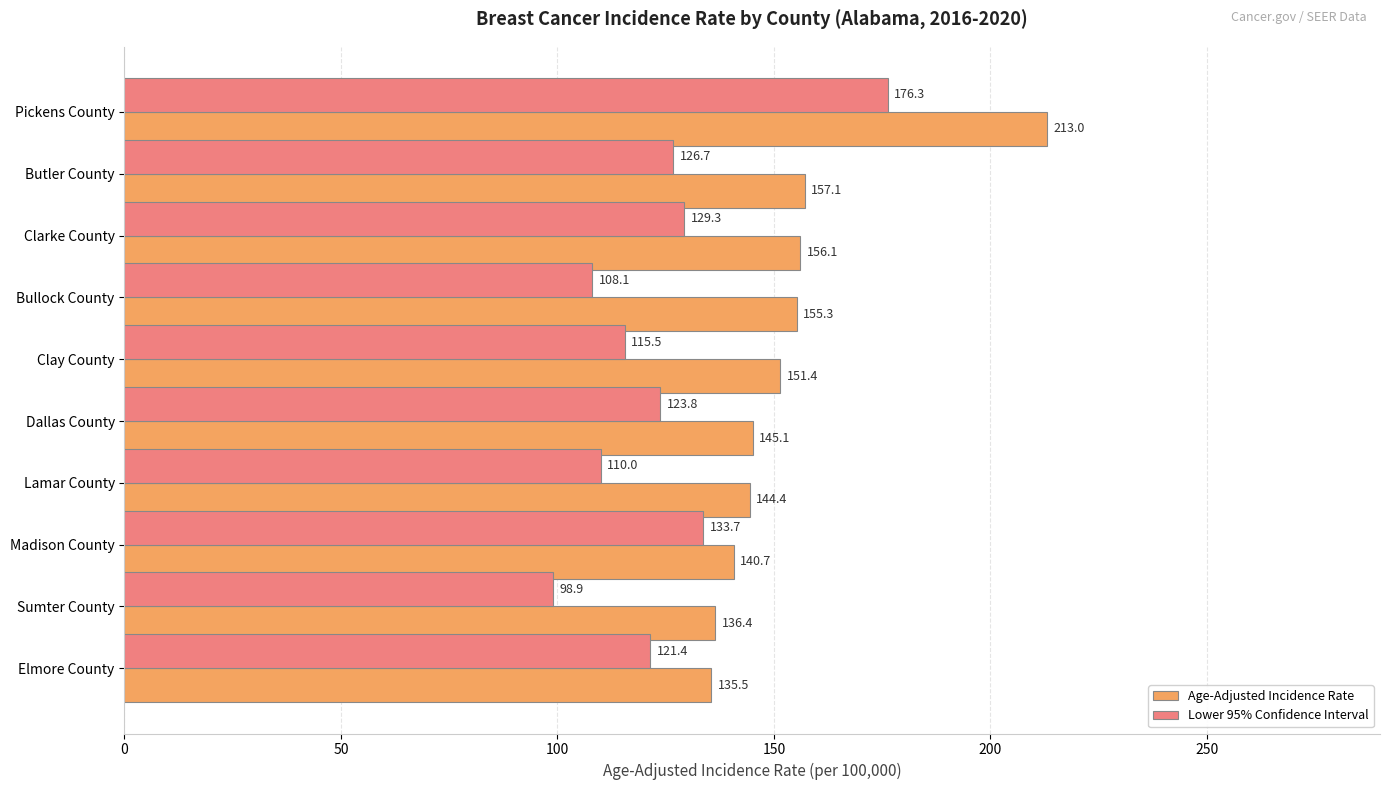

Which category has the lowest value in the Lower 95% Confidence Interval series?

Sumter County